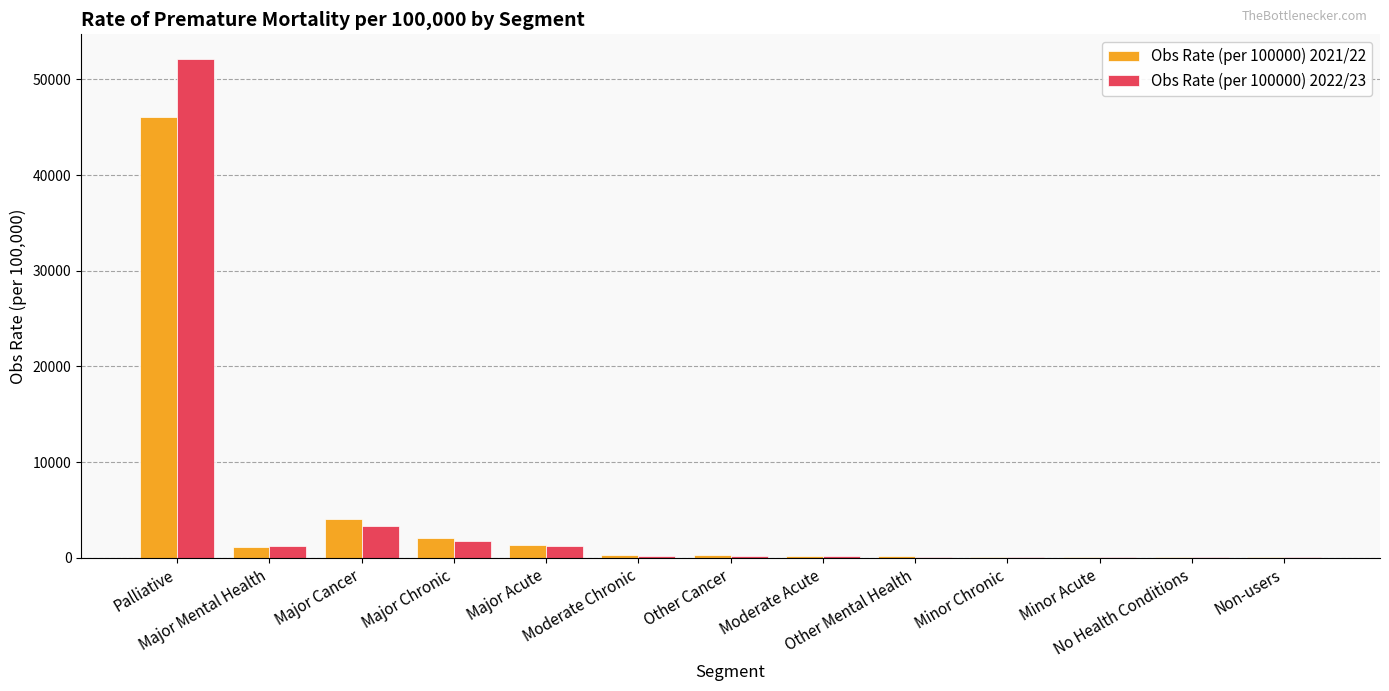

What is the highest value of the Obs Rate (per 100000) 2022/23 series?

52105.3